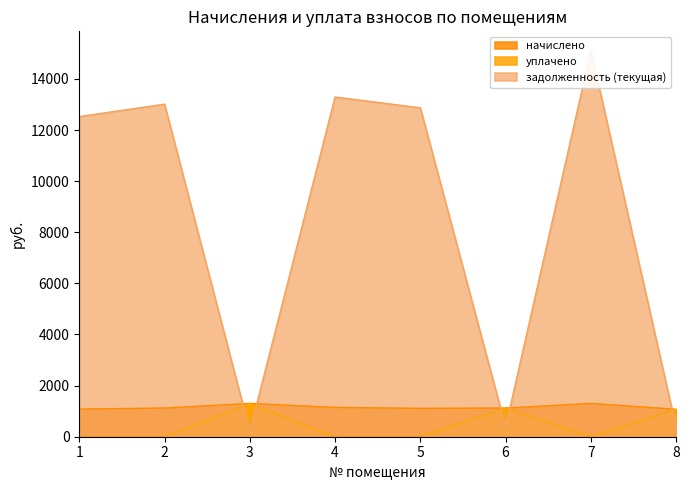

Reading left to right, what are all the values shown in this chart?

начислено: 1081.1	1123.3	1303.9	1147.3	1110.8	1122.7	1303.9	1075.1
уплачено: 0.0	0.0	1292.0	0.0	0.0	1122.7	0.0	1075.1
задолженность (текущая): 12526.1	13014.9	216.7	13293.6	12870.2	374.2	15107.5	358.4